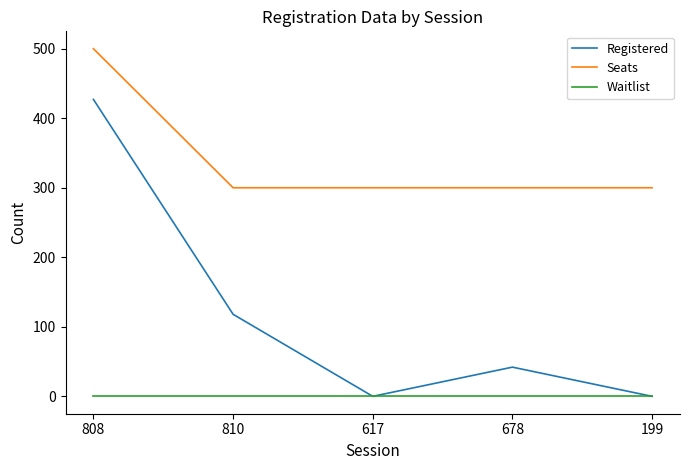

True or false: Seats and Waitlist intersect in this chart.

False